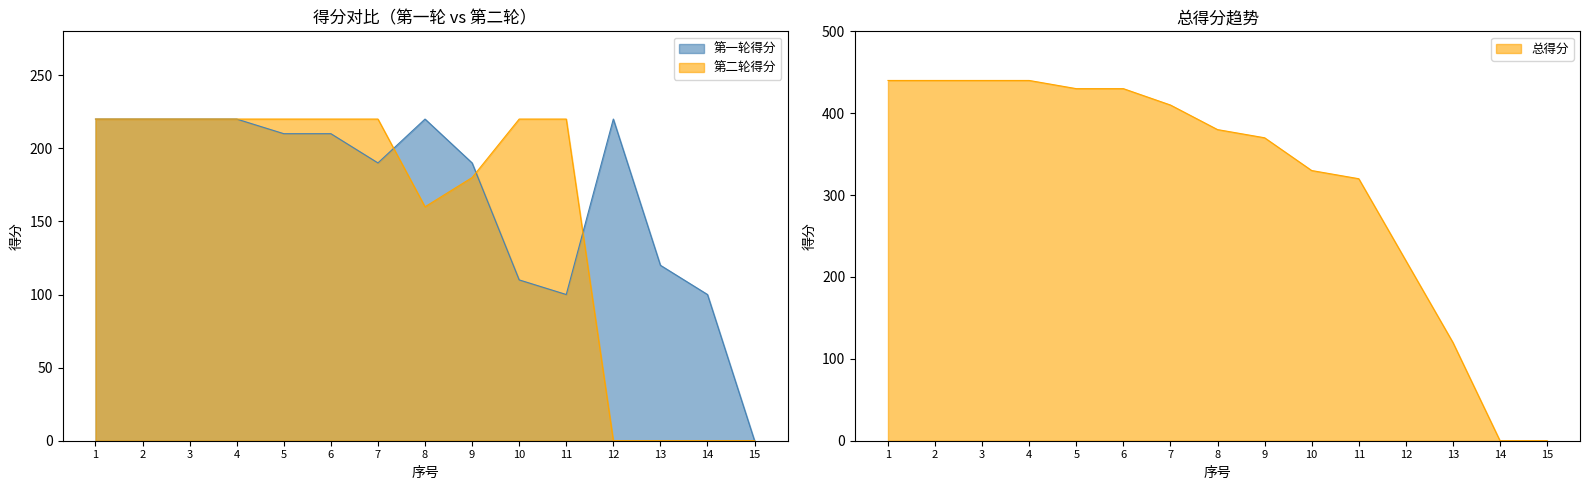

True or false: 总得分 has more than 0 points higher than both neighbors.

False